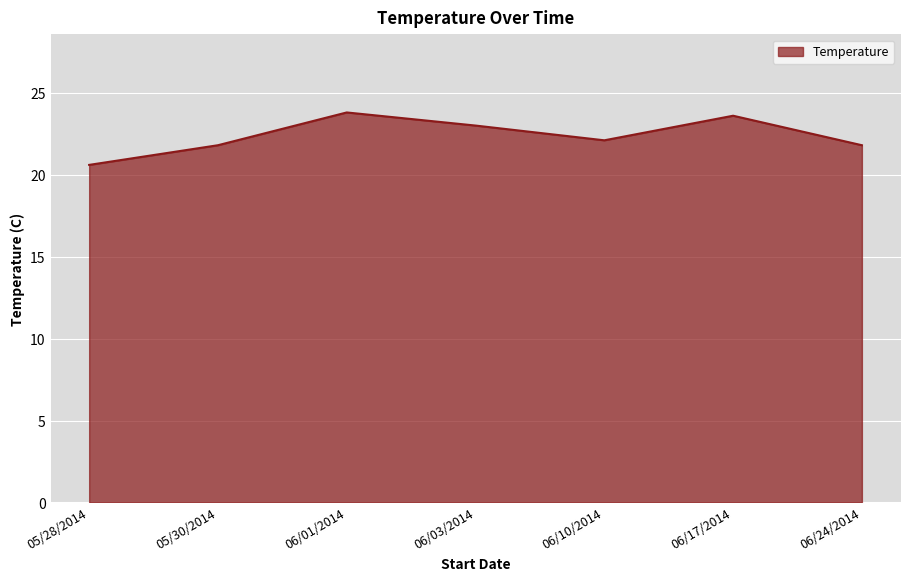

Reading right to left, extract all data points from this chart.

21.8	23.6	22.1	23.0	23.8	21.8	20.6